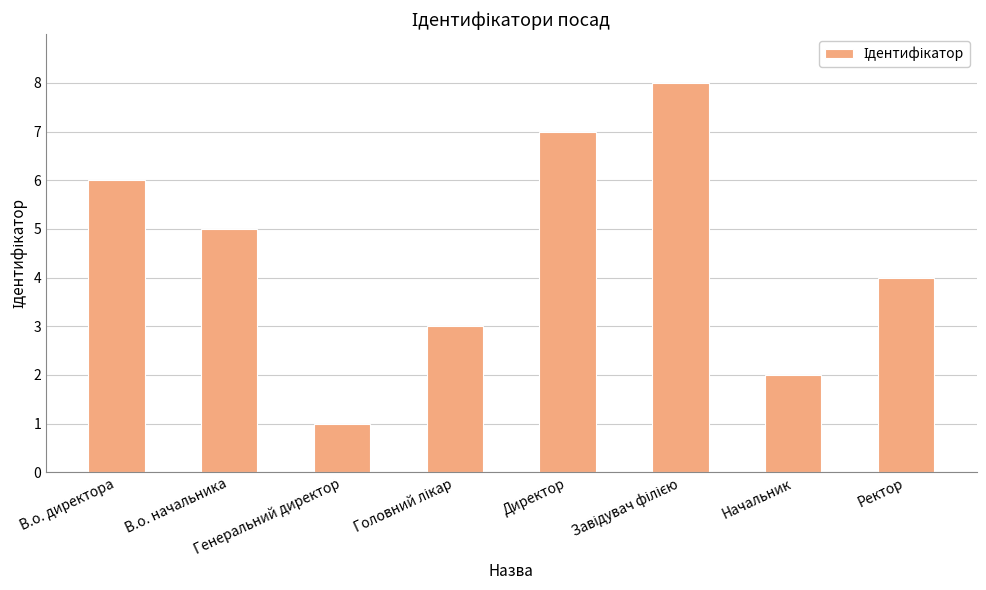

What is the maximum value shown in the chart?

8